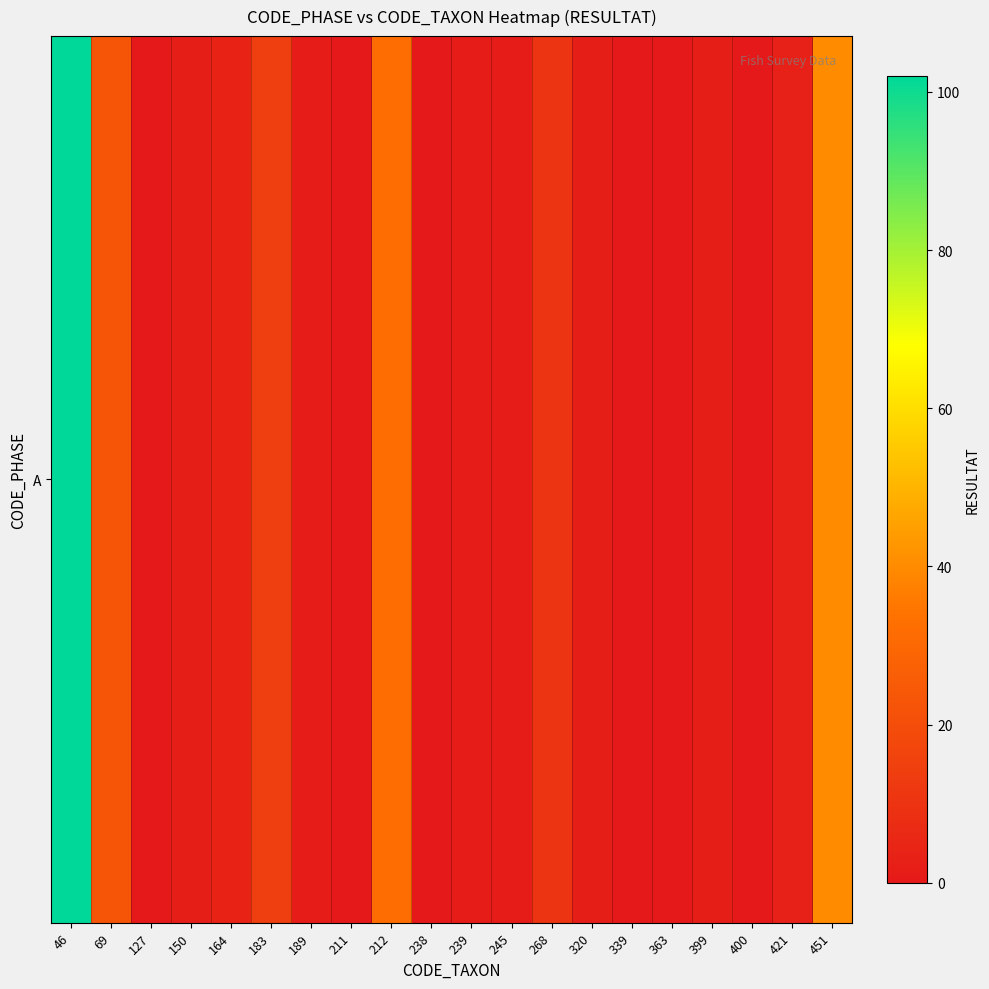

Where is the data nearest to the value 51?

451